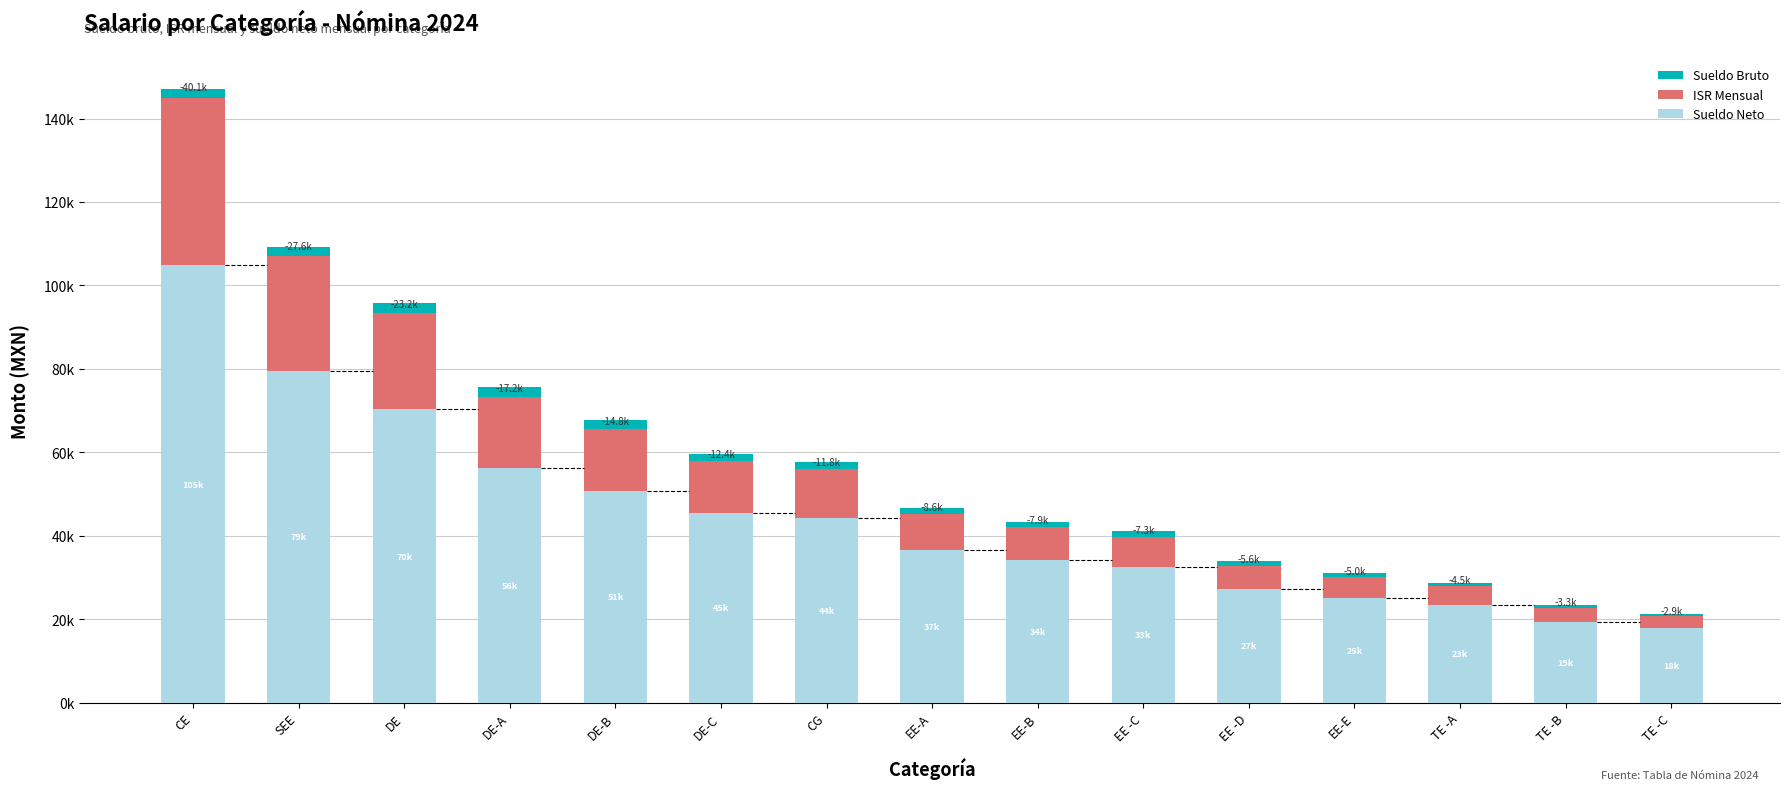

At which label does Sueldo Neto first exceed 36605?

CE